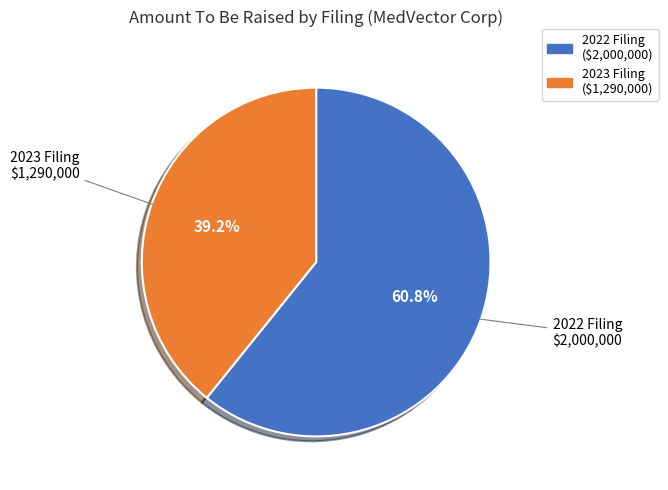

Is there a majority slice in this chart?

Yes